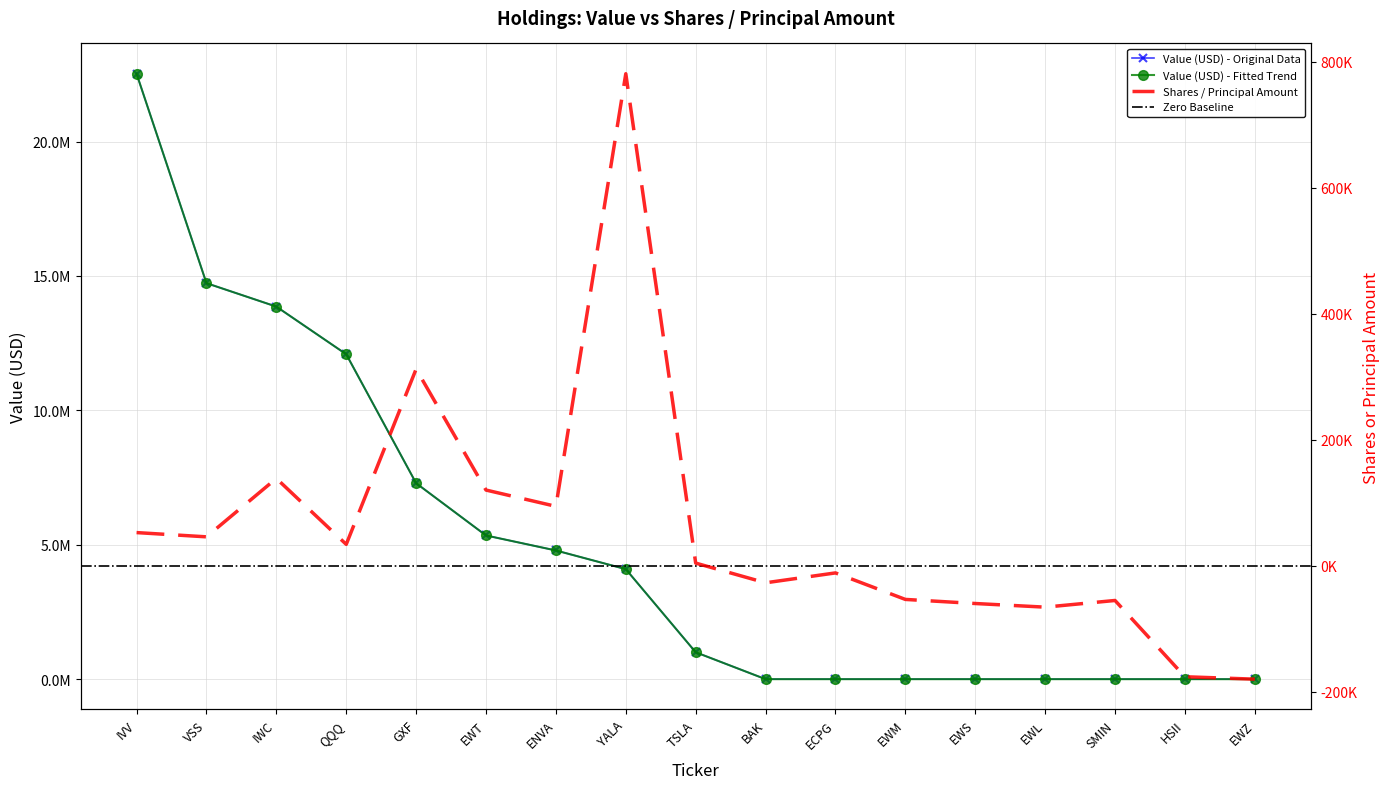

Reading left to right, transcribe all the data shown in this chart.

Value_actual: IVV=22525321	VSS=14732890	IWC=13860547	QQQ=12088030	GXF=7290558	EWT=5346000	ENVA=4787783	YALA=4093079	TSLA=1000880	BAK=0	ECPG=0	EWM=0	EWS=0	EWL=0	SMIN=0	HSII=0	EWZ=0
Shares or principal amount: IVV=52454	VSS=45702	IWC=138467	QQQ=33740	GXF=312180	EWT=120000	ENVA=94118	YALA=781122	TSLA=4000	BAK=-27276	ECPG=-11577	EWM=-53670	EWS=-60168	EWL=-65949	SMIN=-55338	HSII=-176480	EWZ=-180300